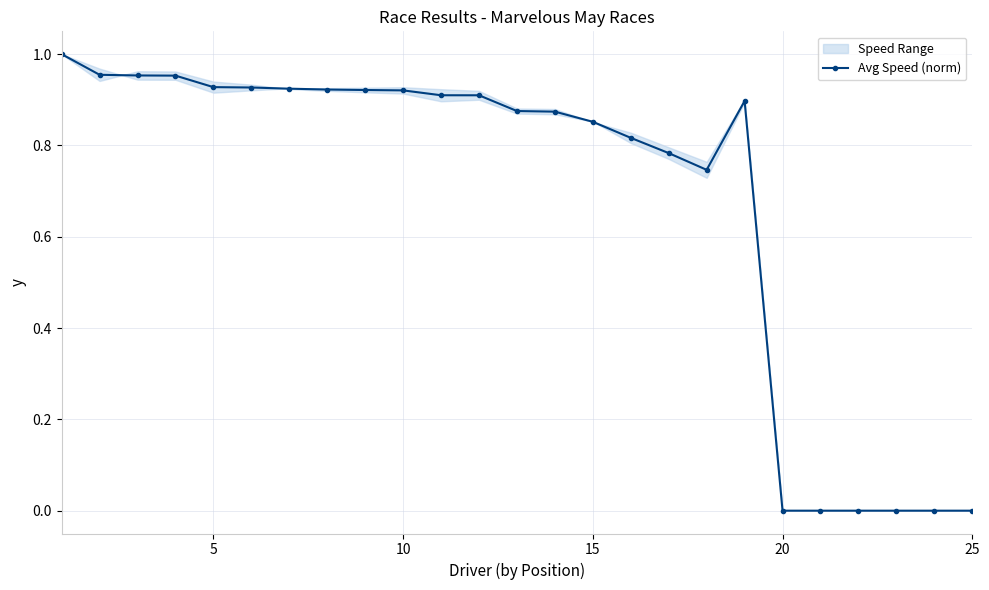

True or false: the data has more than 1 interior local peaks.

False